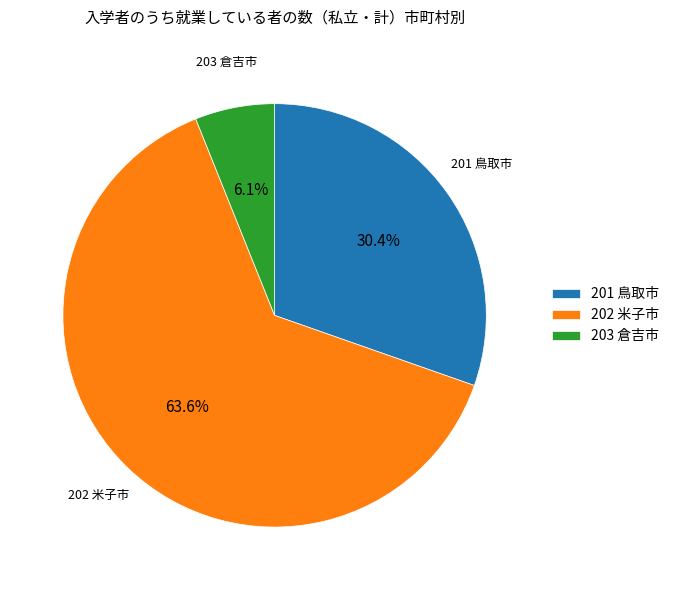

Between 202 米子市 and 203 倉吉市, which is larger?

202 米子市